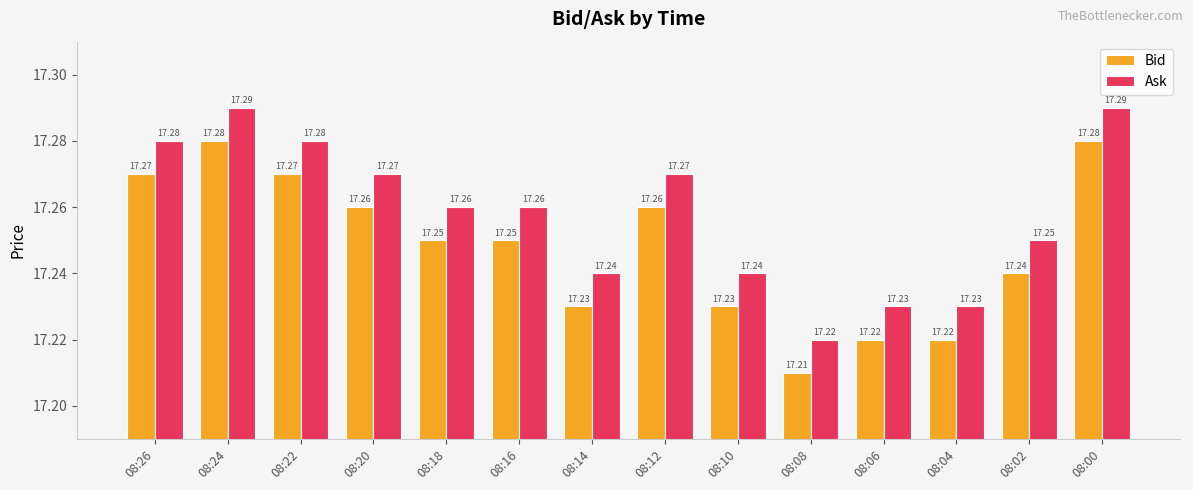

What is the sum of all Ask values?

241.6